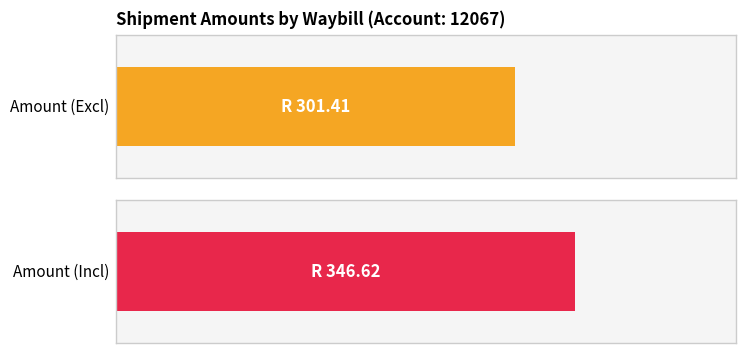

At how many categories does at least one series exceed 328?

1